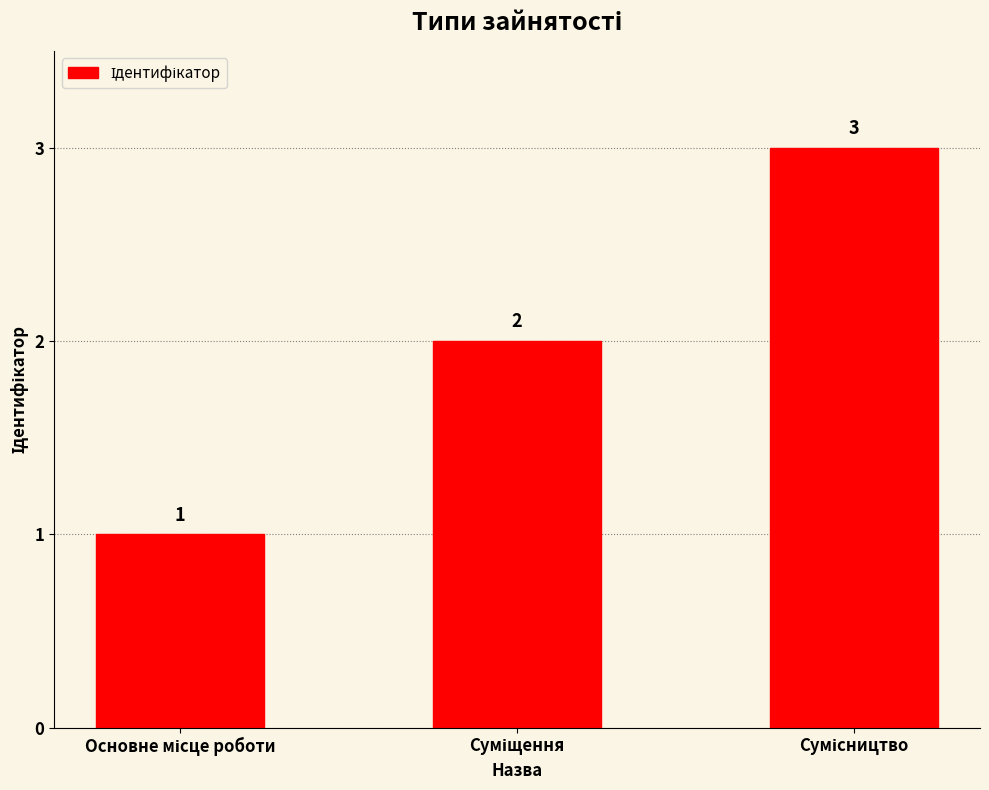

What is the value of the 1st bar from the left?

1